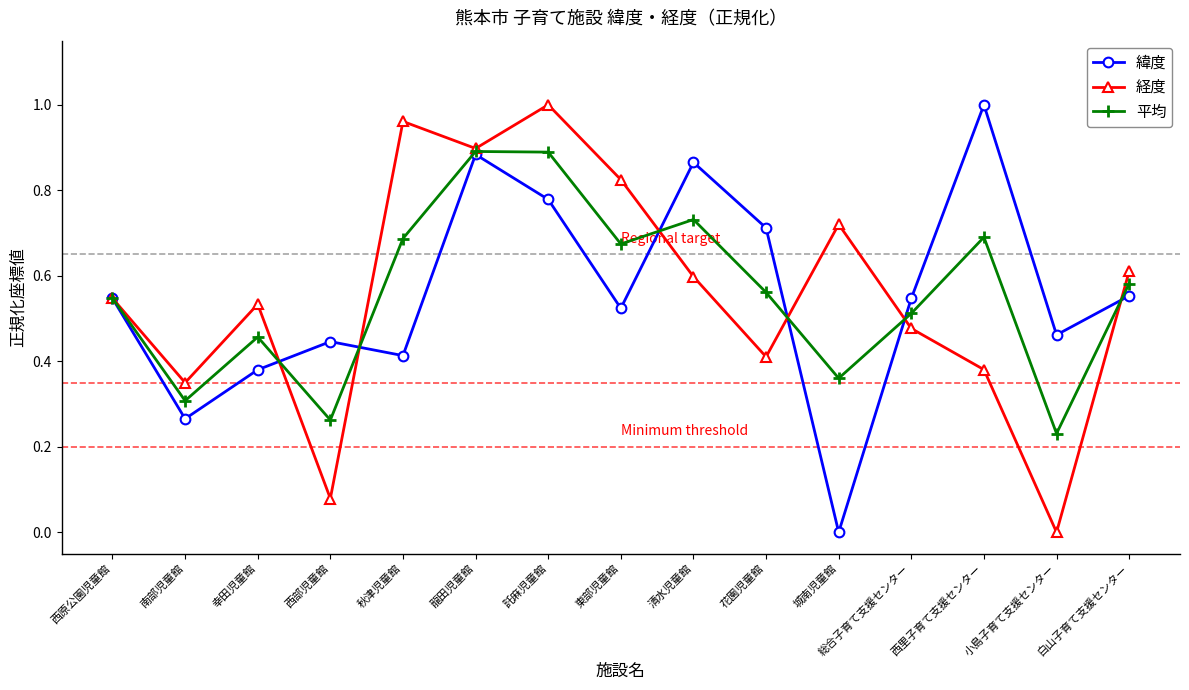

What is the total value across all series at 白山子育て支援センター?

1.7